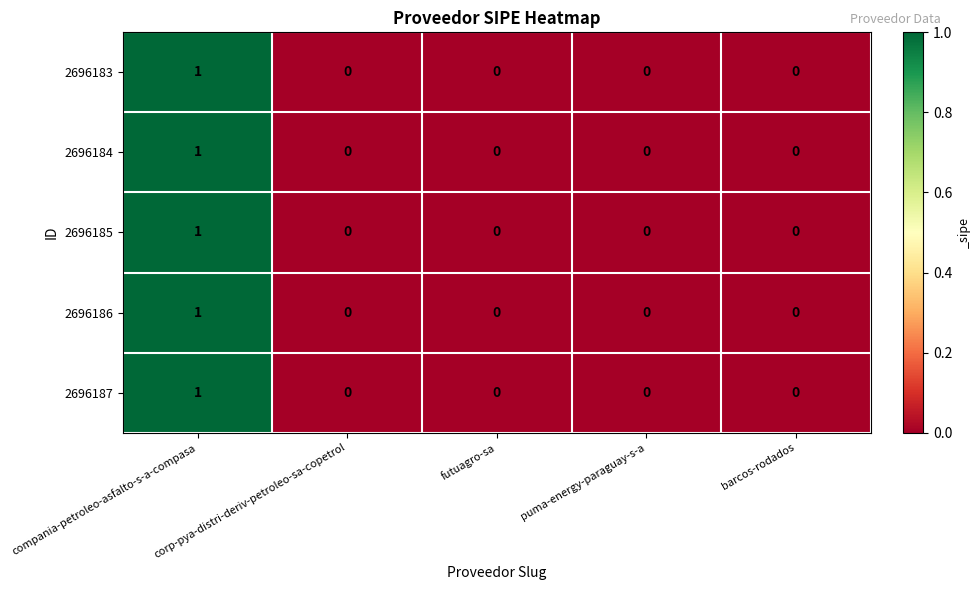

At which category is the sum across all series the highest?

compania-petroleo-asfalto-s-a-compasa